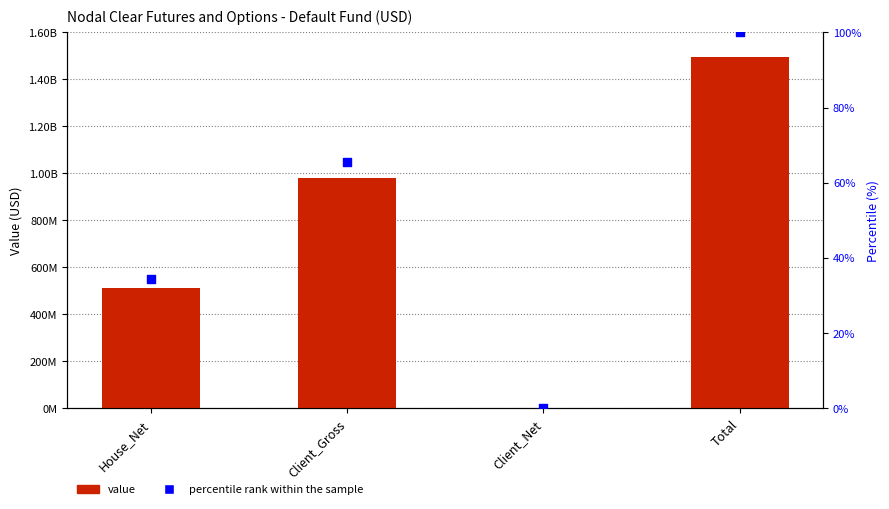

What is the total value across all series at Client_Gross?

980049924.6